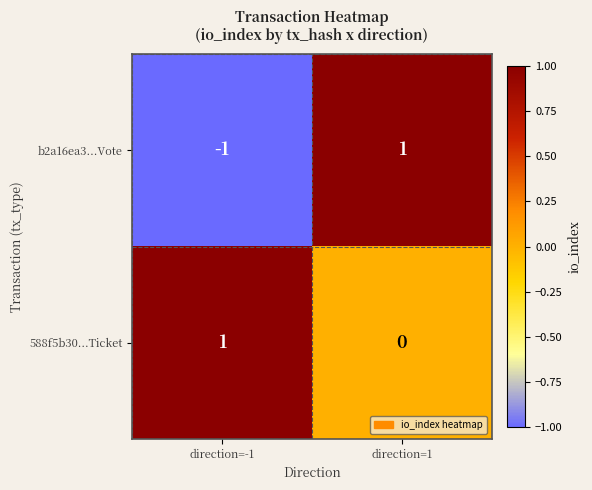

True or false: 588f5b30...Ticket has a value of 1 at direction=-1.

True